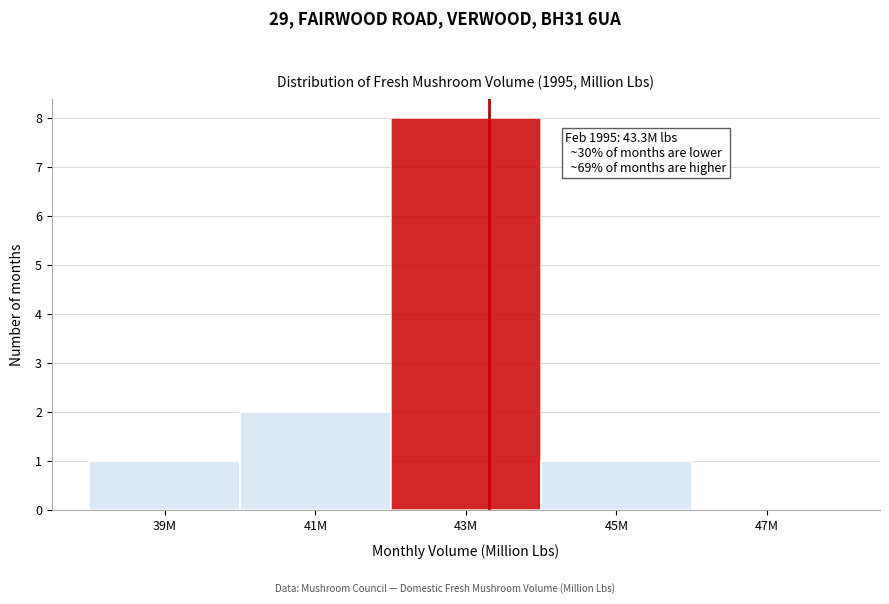

Reading left to right, transcribe all the data shown in this chart.

39M=1	41M=2	43M=8	45M=1	47M=0